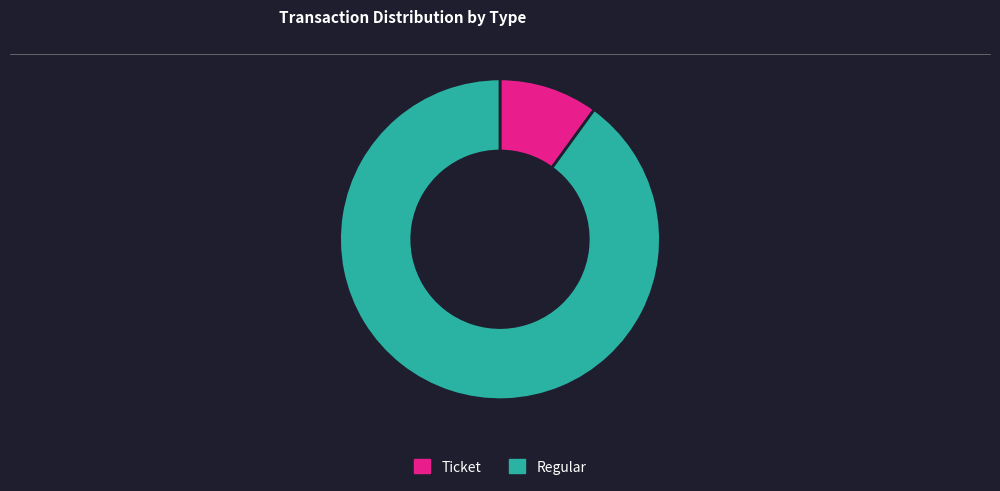

Which category accounts for the majority?

Regular